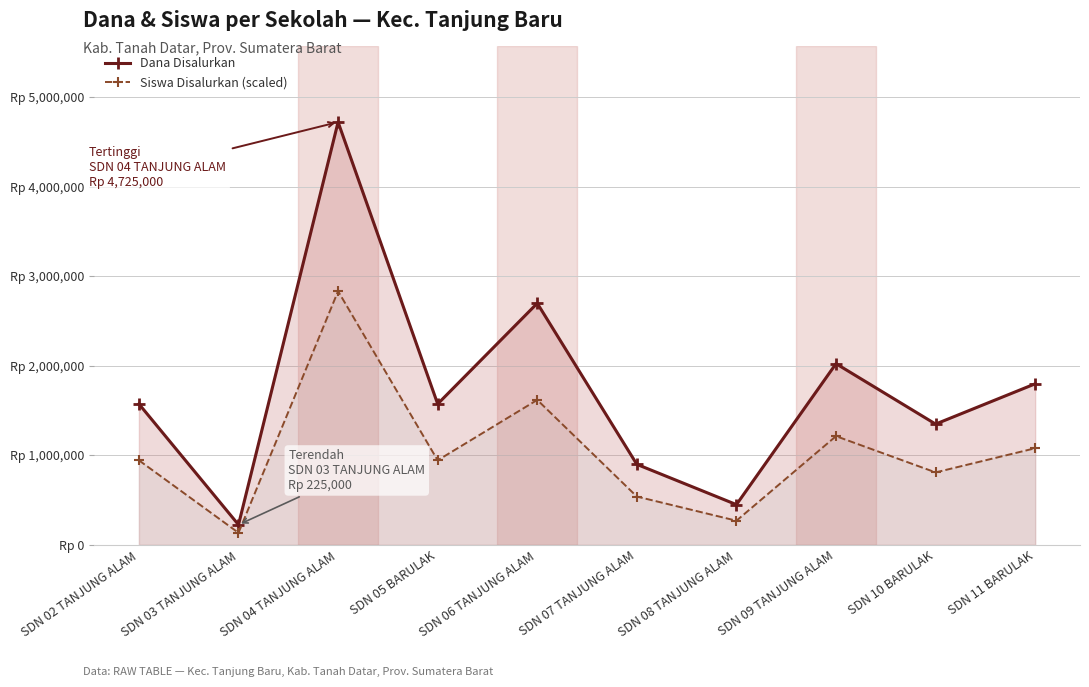

How many data points in Siswa Disalurkan (scaled) are above 945000?

4